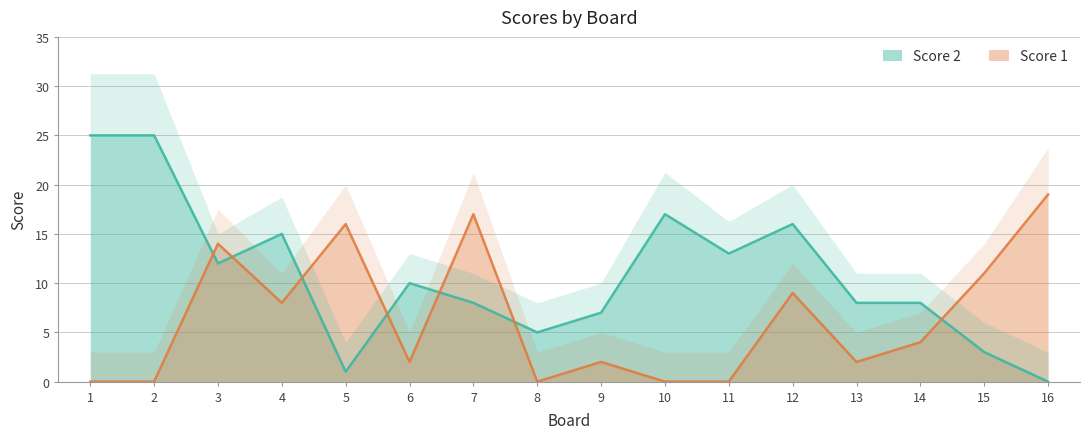

Where do Score 2 and Score 1 first cross each other?

2 and 3